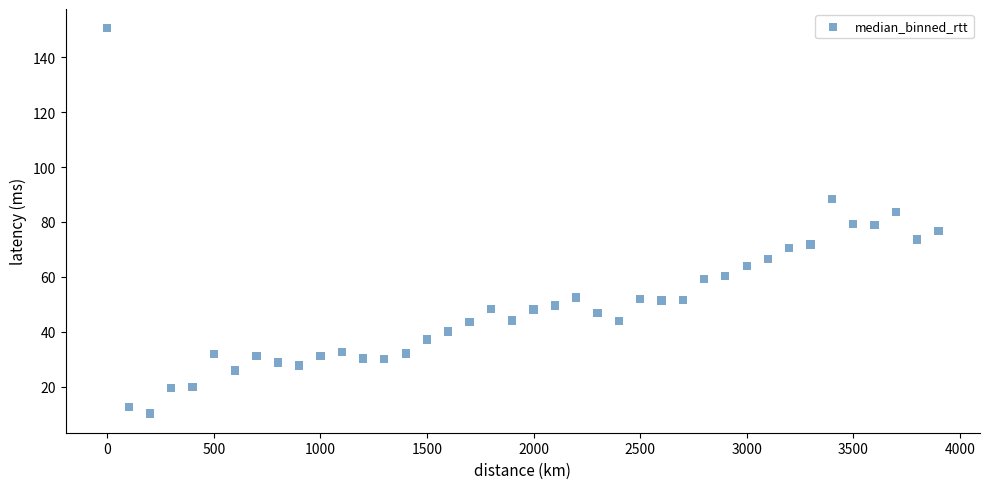

What is the range of Y values (max minus min)?

140.3